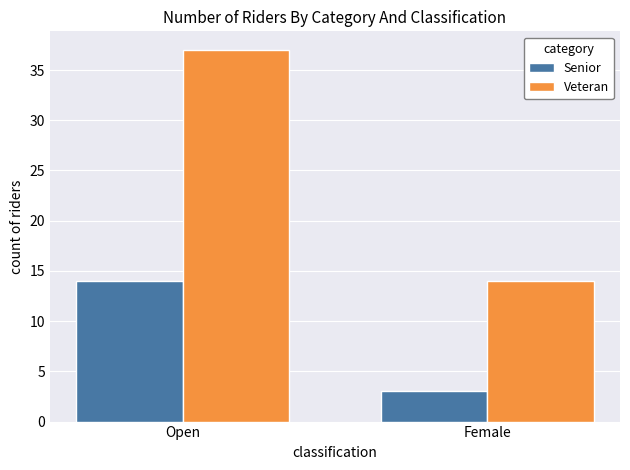

Which series has the widest spread of values?

Veteran